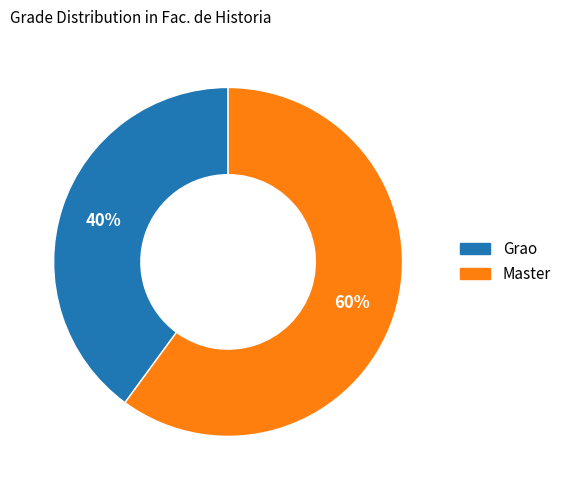

Which category has the biggest portion of the pie?

Master